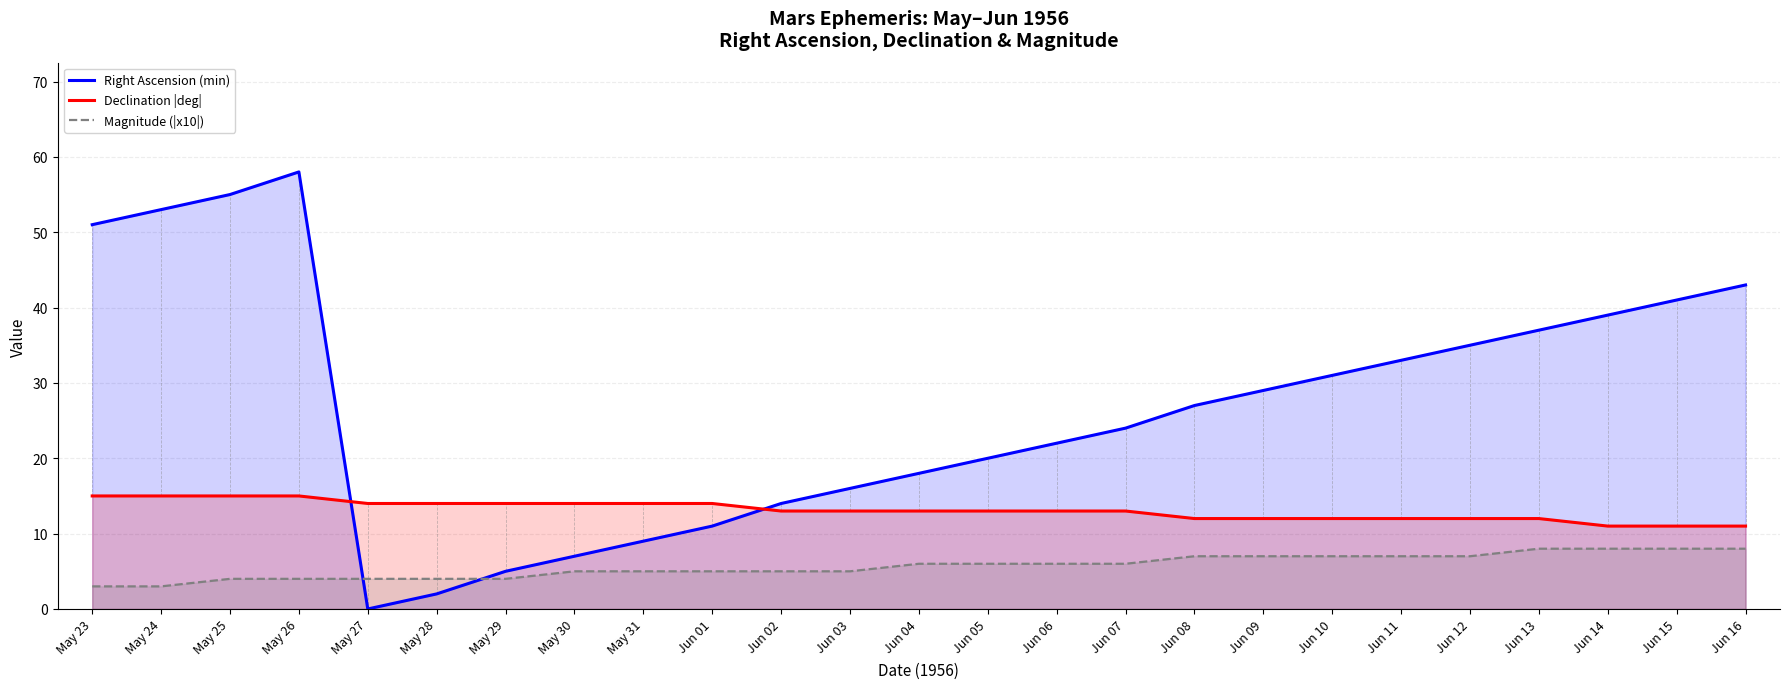

Between which two adjacent categories do Right Ascension (min) and Magnitude (|x10|) first intersect?

May 26 and May 27